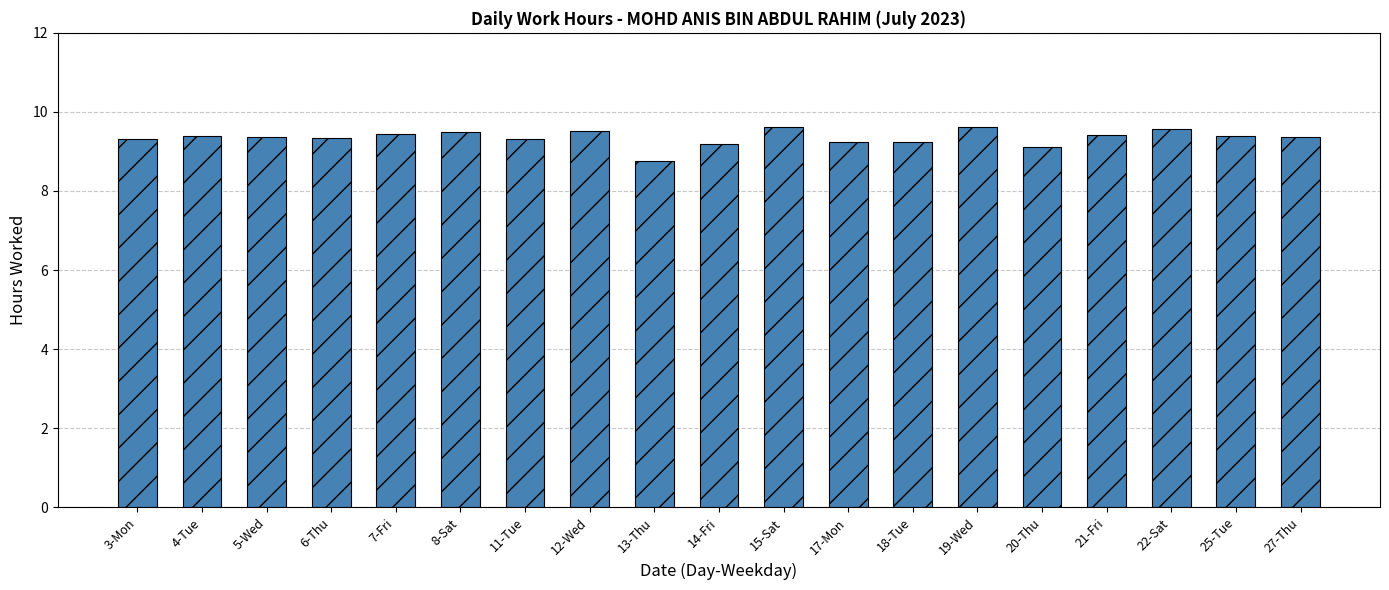

What is the approximate value at 7-Fri?

9.4